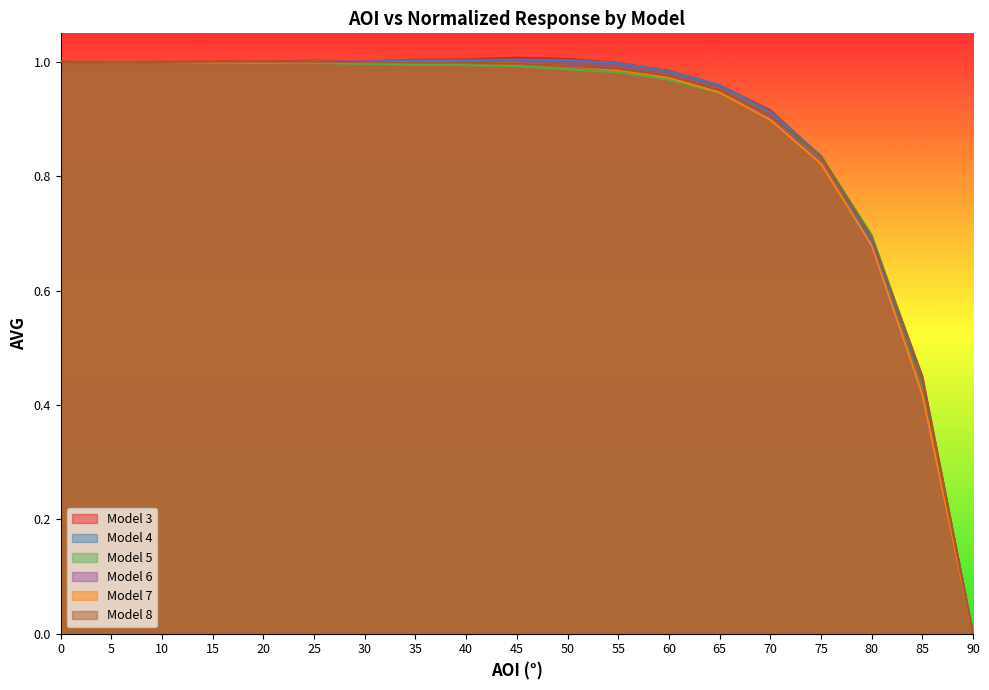

After their last crossing, which series has the higher values: Model 8 or Model 7?

Model 8